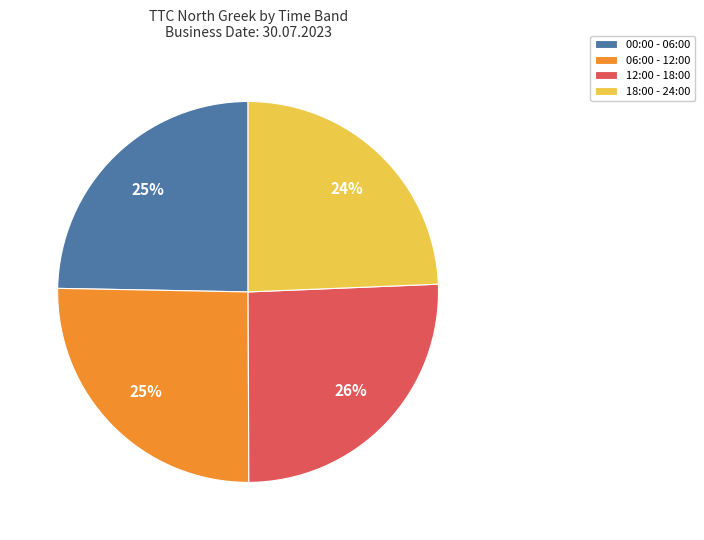

To the nearest percent, what portion does 12:00 - 18:00 represent?

26%